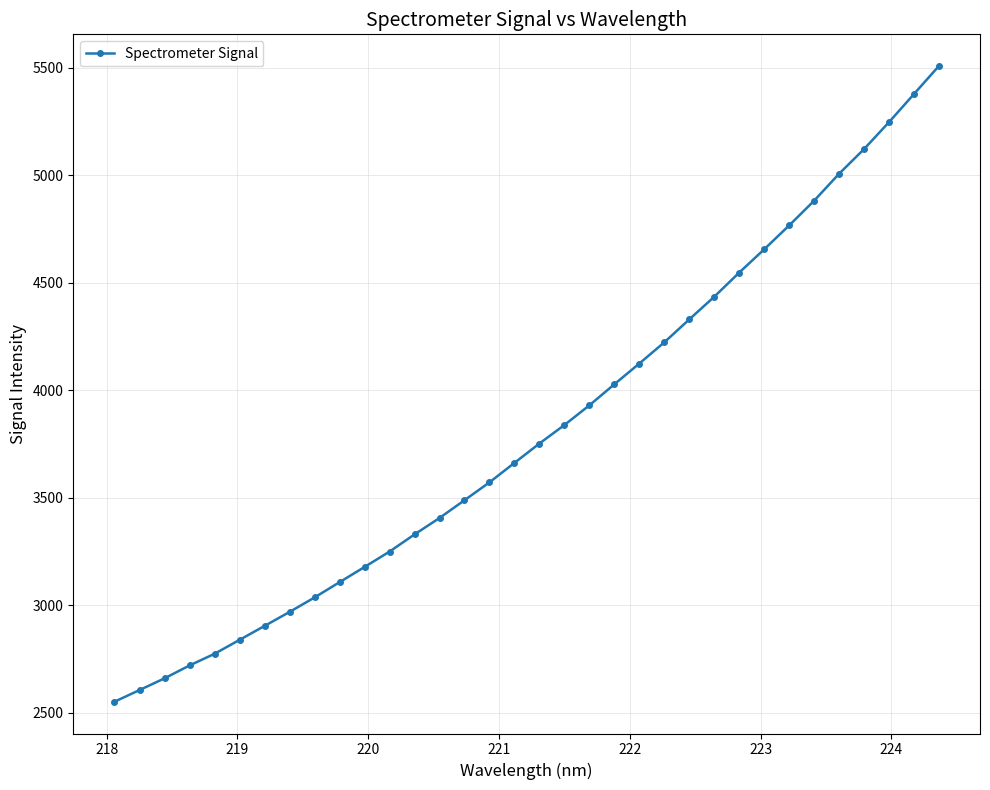

What is the greatest value displayed?

5507.9